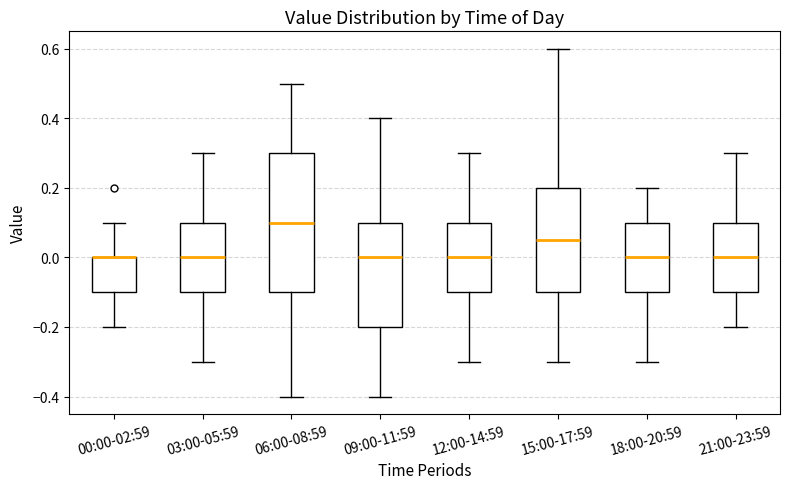

Where does the upper whisker of the box for 18:00-20:59 end on the y-axis? The values are not printed on the chart, so give them approximately, as read against the axis.

0.20